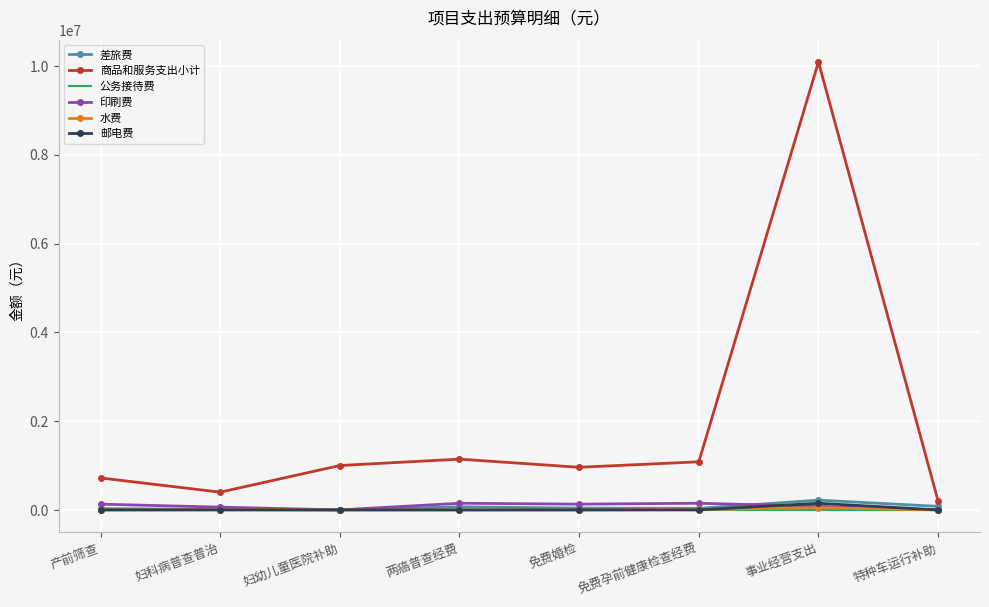

True or false: 邮电费 has more than 0 points higher than both neighbors.

True